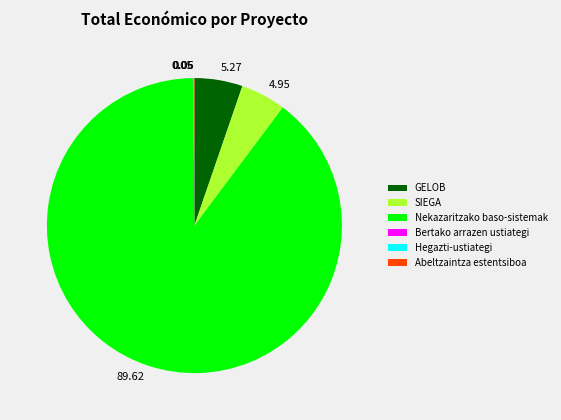

Does any single category account for the majority?

Yes